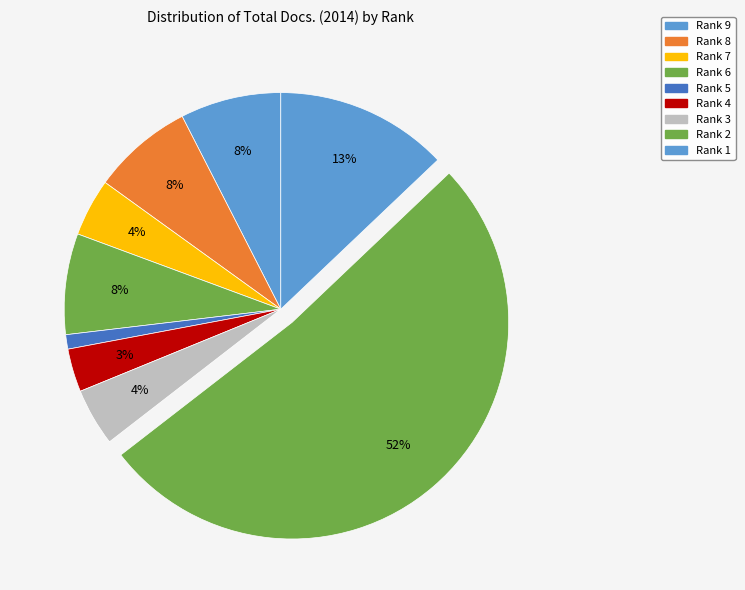

To the nearest percent, what portion does Rank 2 represent?

52%